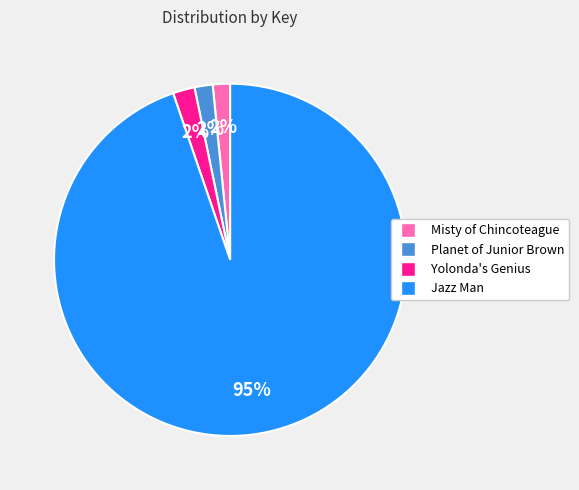

What is the ratio of the value at Planet of Junior Brown to the value at Misty of Chincoteague?

1.0